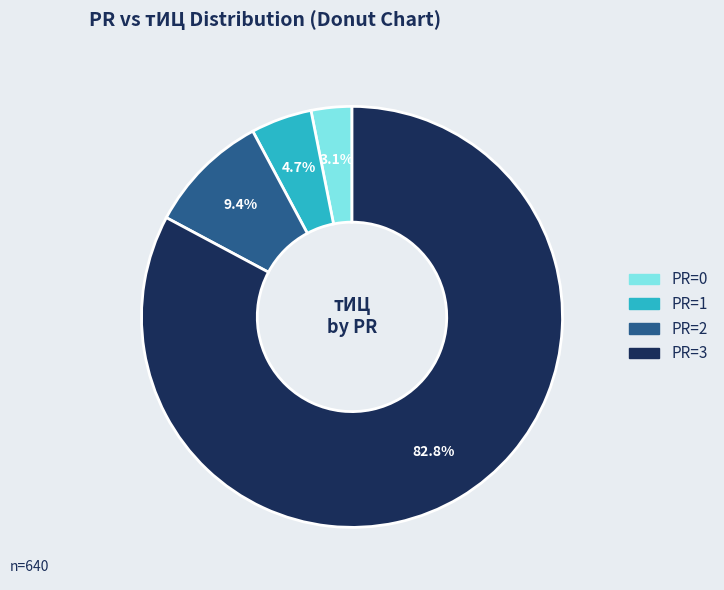

Between PR=2 and PR=3, which is larger?

PR=3